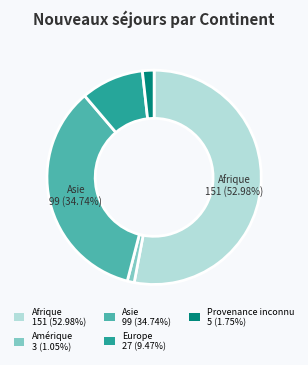

Which has a higher value, Afrique 151 (52.98%) or Asie 99 (34.74%)?

Afrique 151 (52.98%)